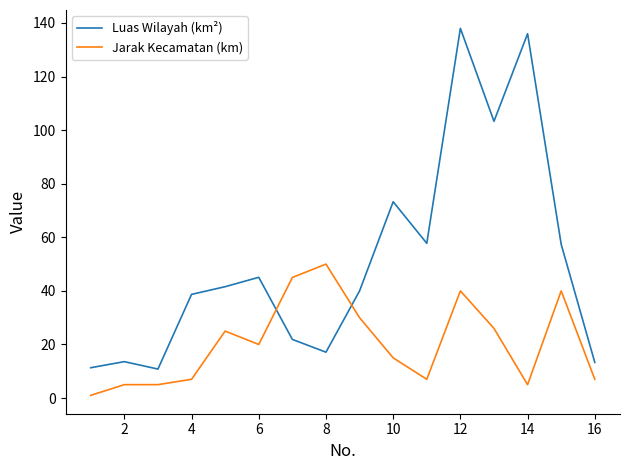

Rank the series by their average value, from highest to lowest.

Luas Wilayah (km²), Jarak Kecamatan (km)